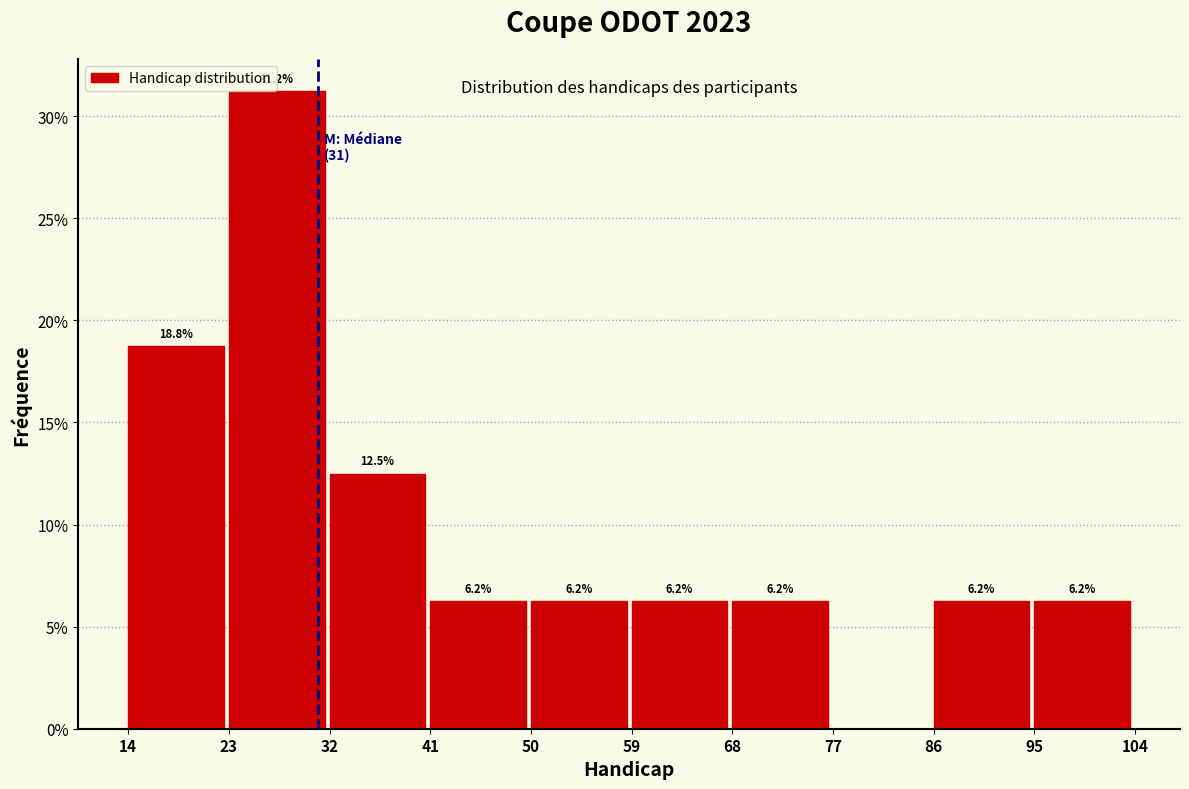

Over which range of the x-axis is the bar tallest?

23 to 32